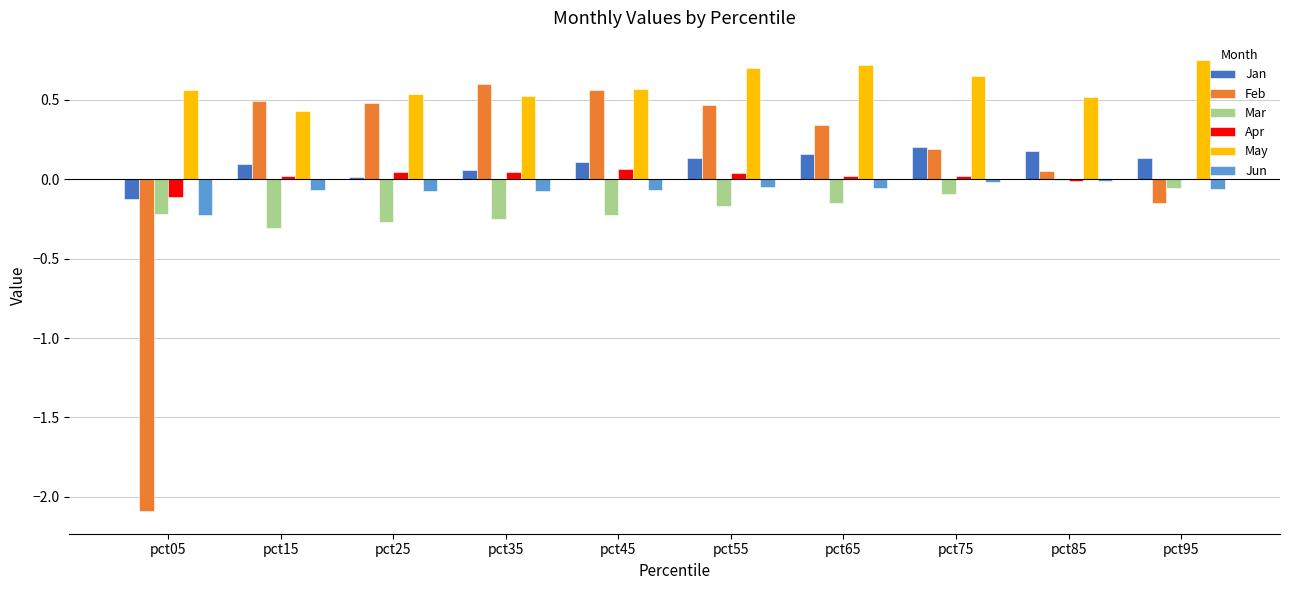

What are all the series names shown in the legend?

Jan, Feb, Mar, Apr, May, Jun